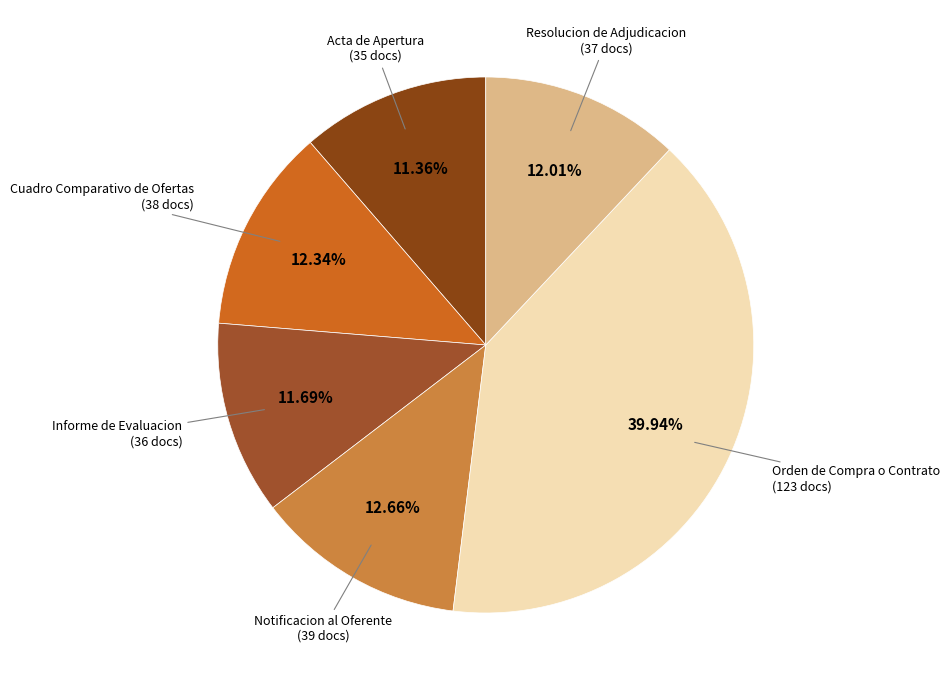

To the nearest percent, what is the difference between the largest and smallest slice percentages?

29%